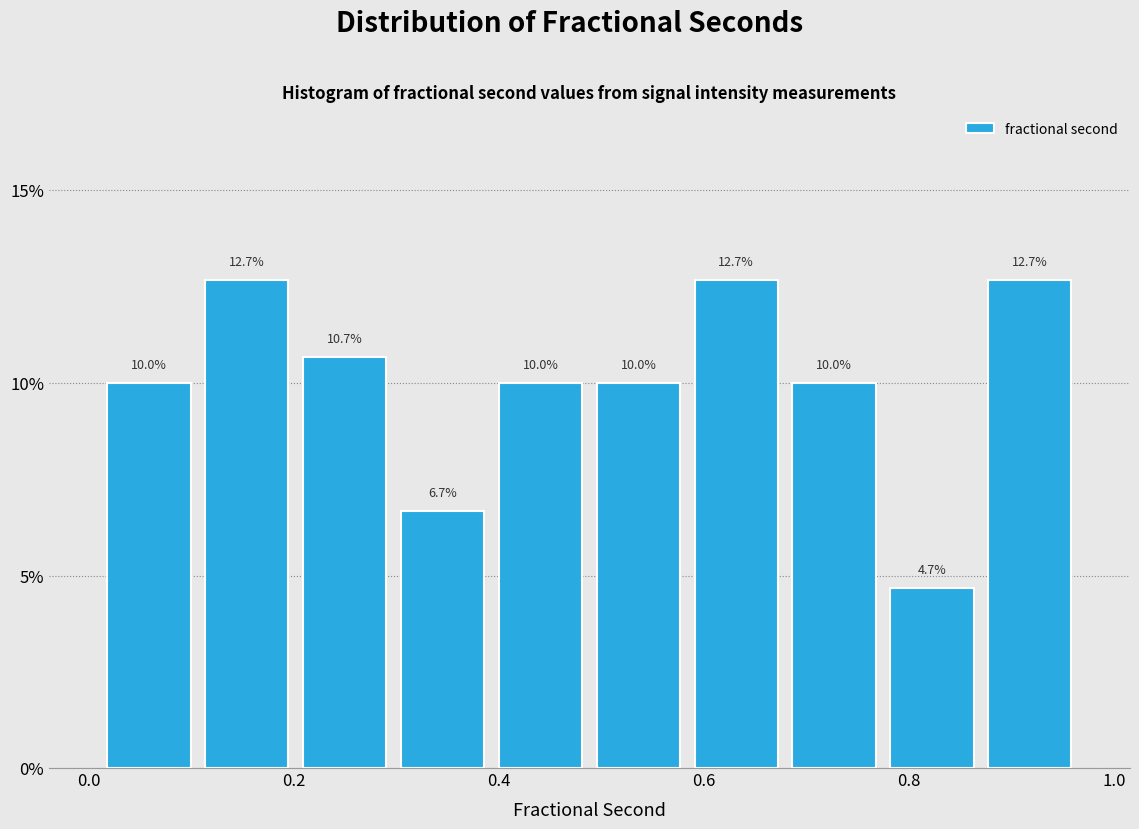

Reading left to right, transcribe this chart: for each bar, give the range it covers on the x-axis and its height. The bar edges are not printed on the chart, so give them approximately, as read against the axis.

0.02 to 0.10: 10.0
0.10 to 0.20: 12.7
0.20 to 0.30: 10.7
0.30 to 0.40: 6.7
0.40 to 0.48: 10.0
0.48 to 0.58: 10.0
0.58 to 0.68: 12.7
0.68 to 0.78: 10.0
0.78 to 0.88: 4.7
0.88 to 0.96: 12.7